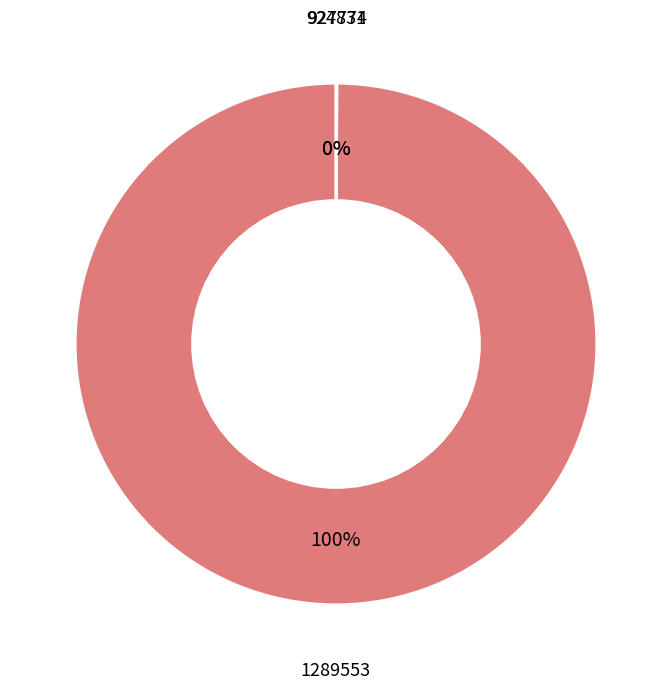

The 1289553 slice represents 100% of the pie. True or false?

True